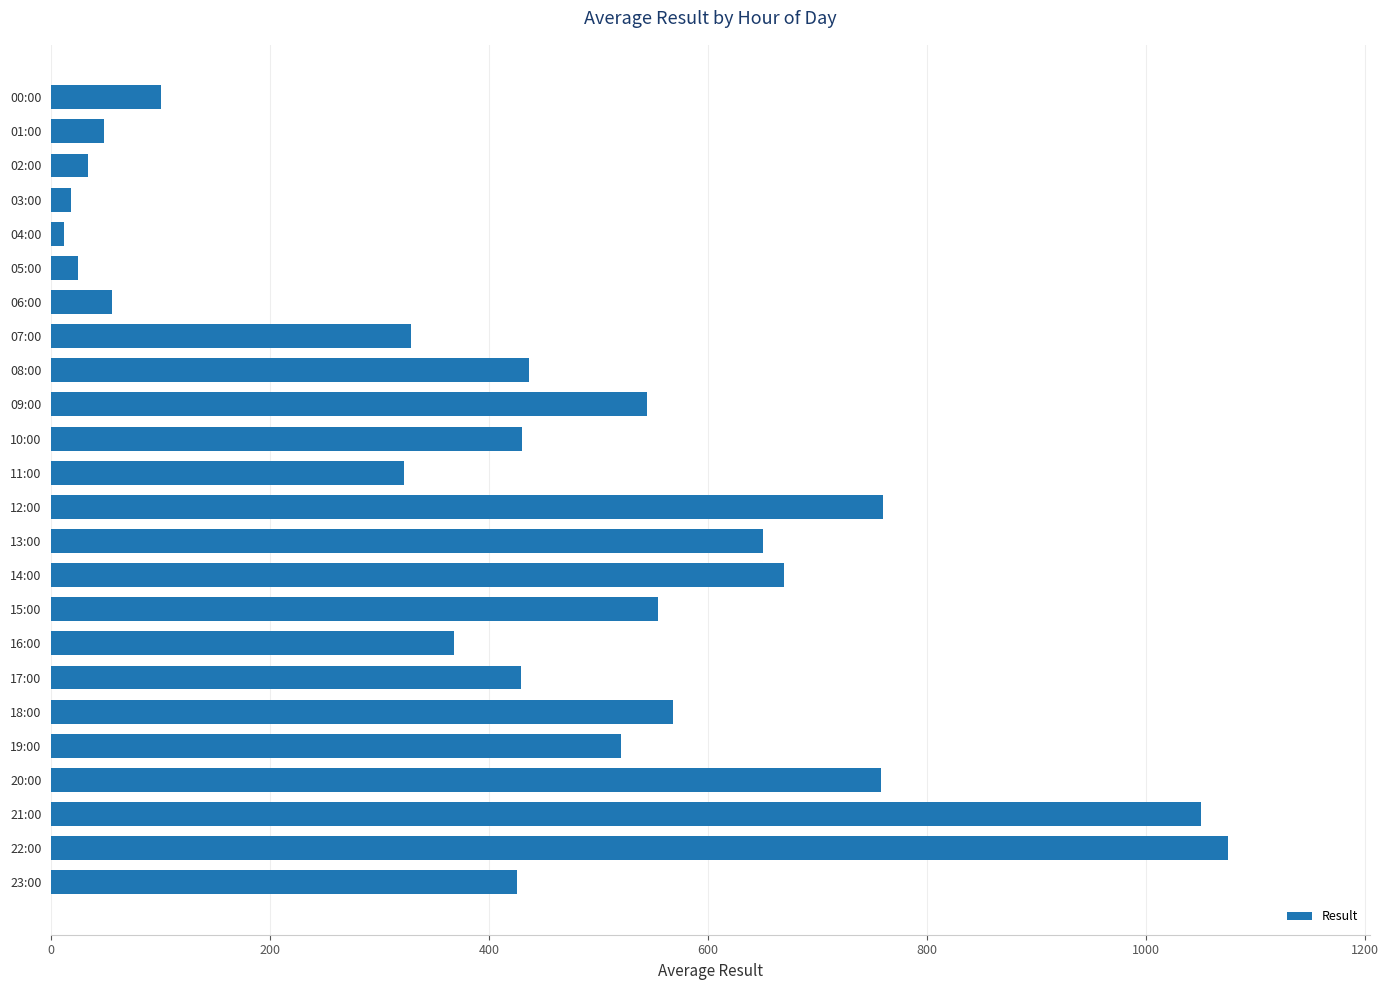

How many values are below 430?

12